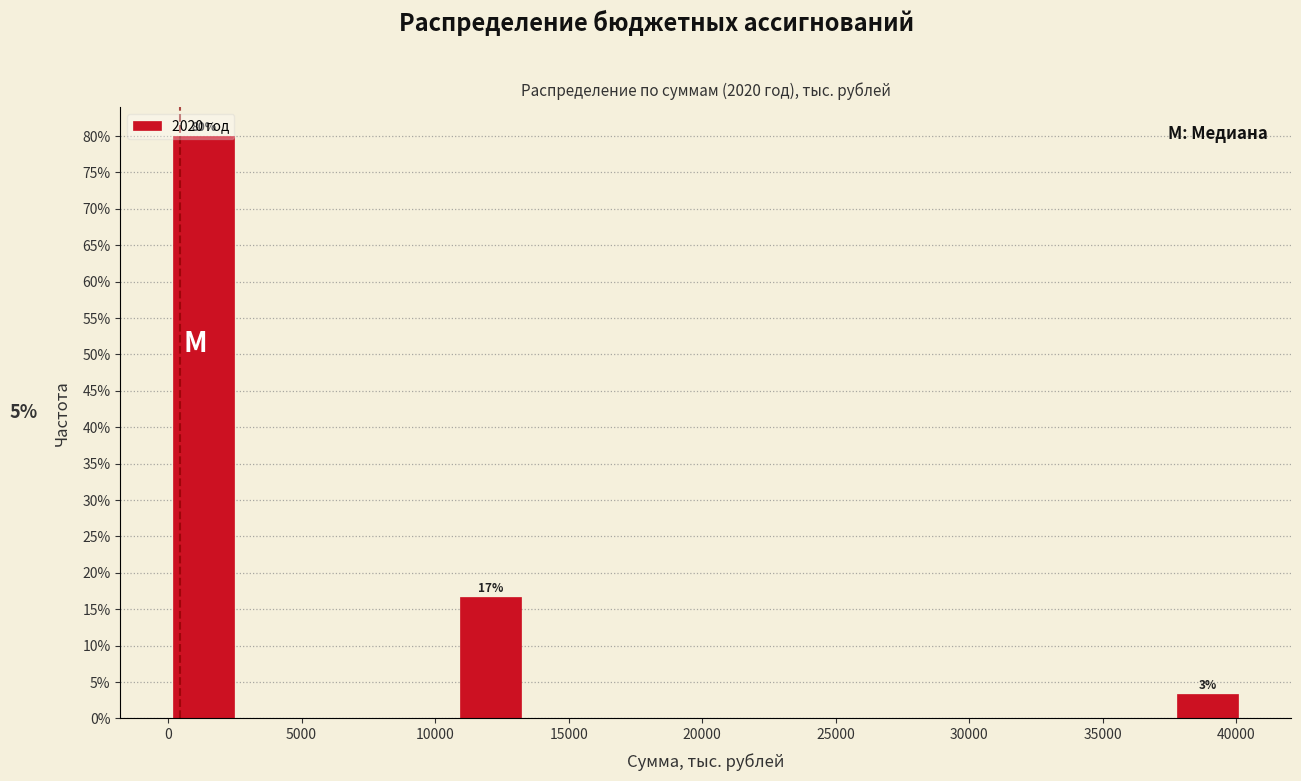

Over which range of the x-axis is the bar tallest?

0 to 2500